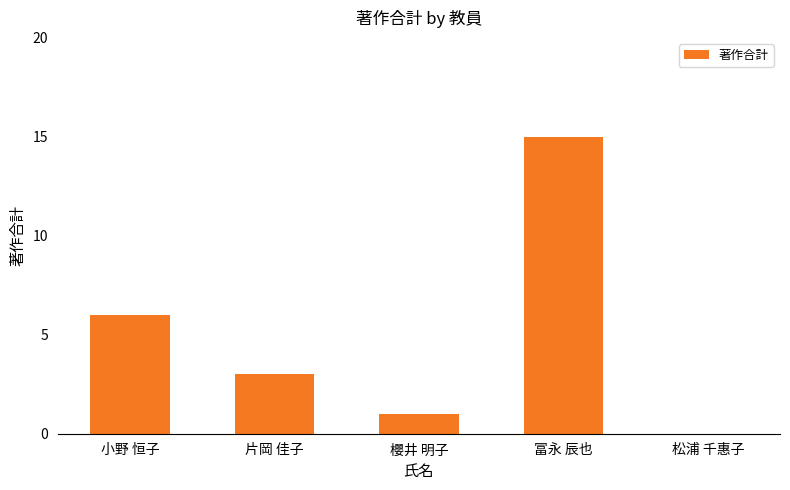

What is the change in value from 片岡 佳子 to 松浦 千惠子?

-3